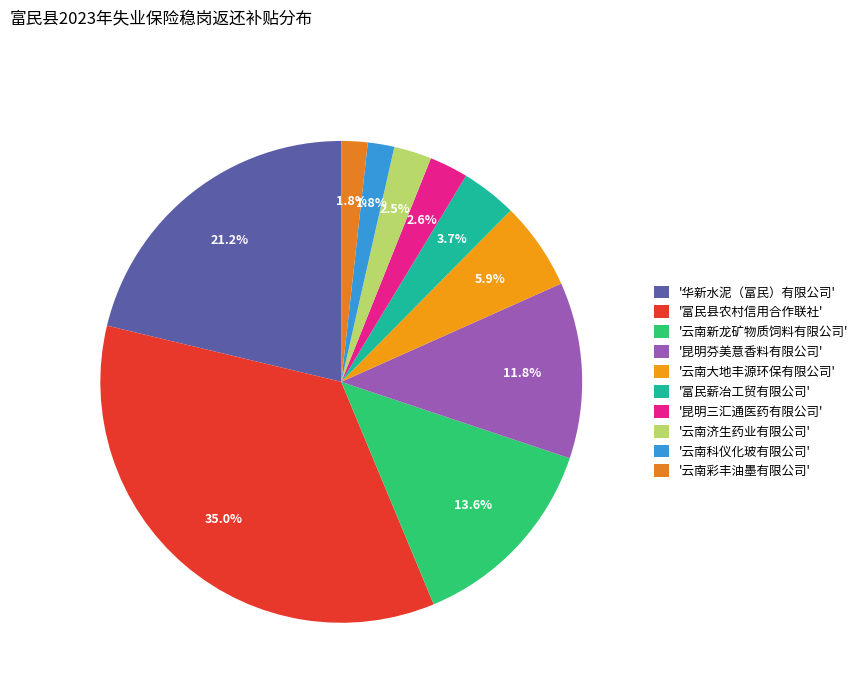

How many segments does this pie chart have?

10